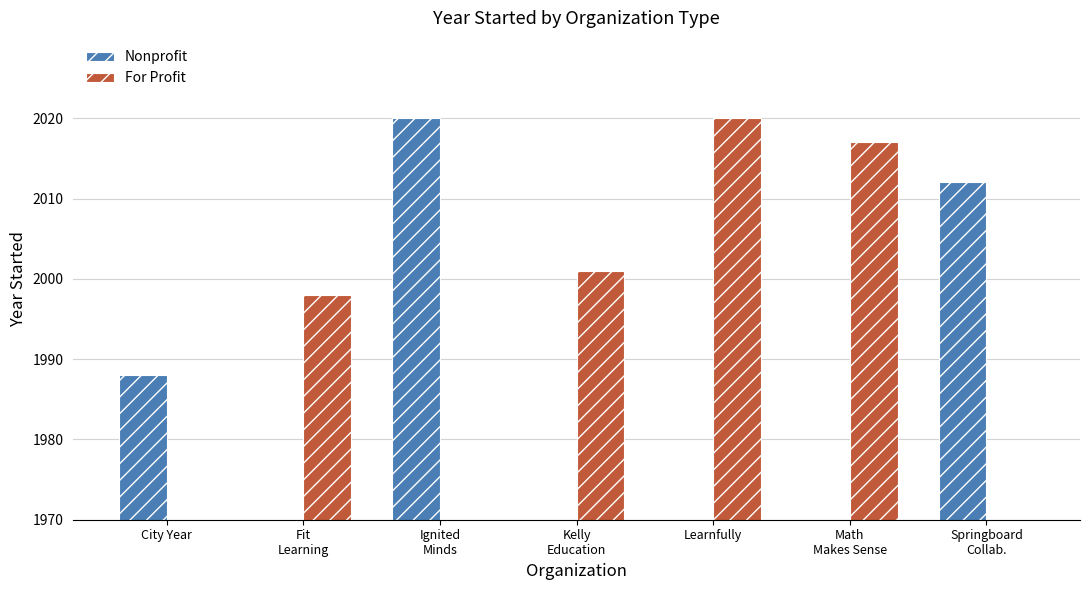

What is the greatest value displayed?

2020